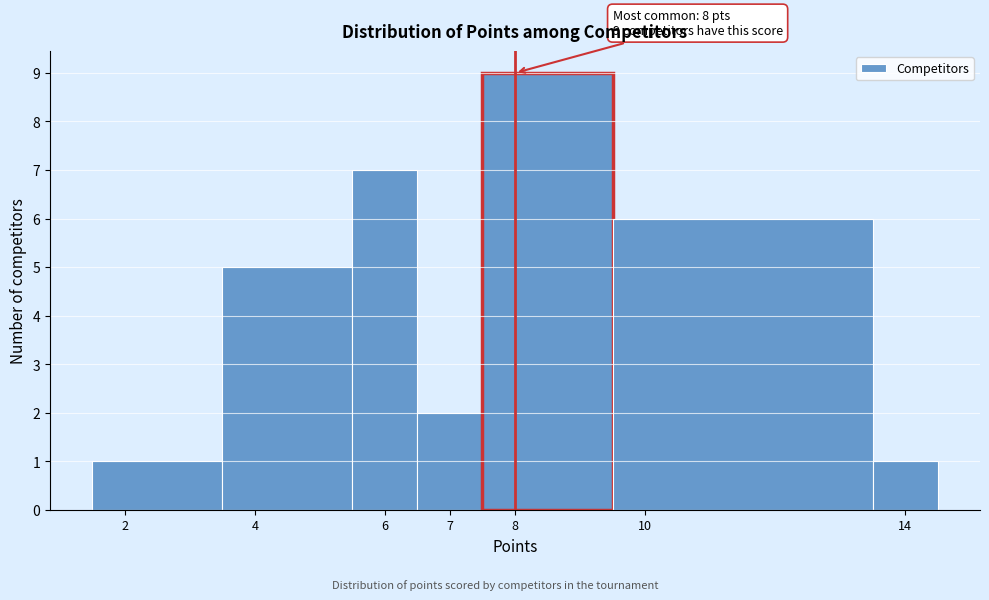

Over which range of the x-axis is the bar tallest?

7.5 to 9.5